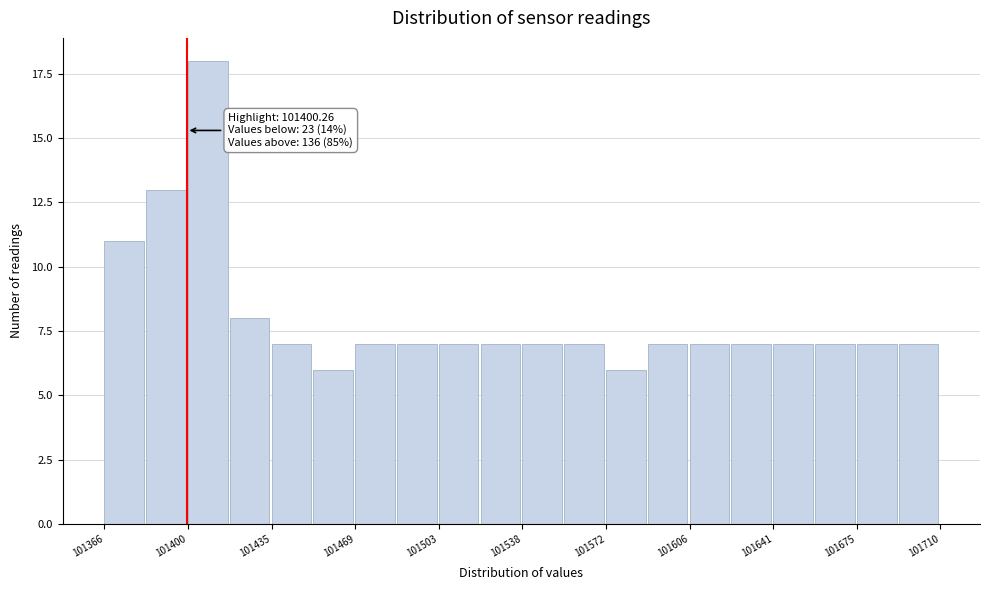

Read against the x-axis, roughly where is the centre of the tallest bar?

101410